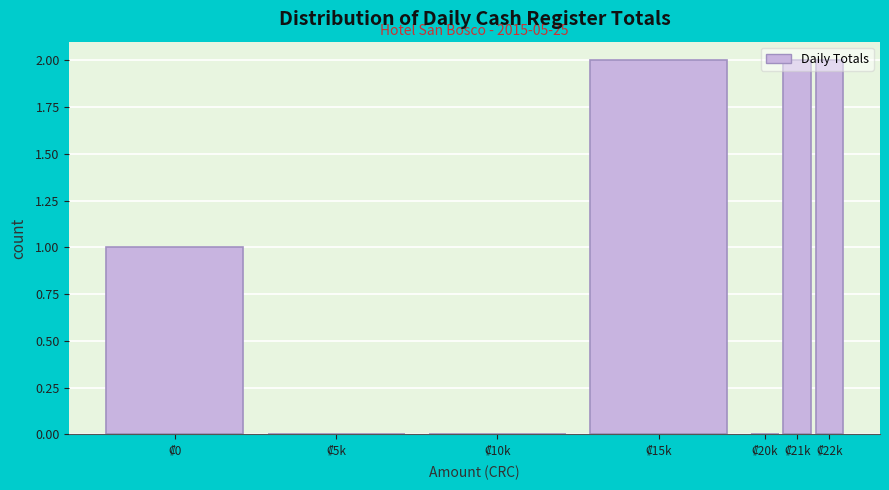

What is the sum of all values?

7